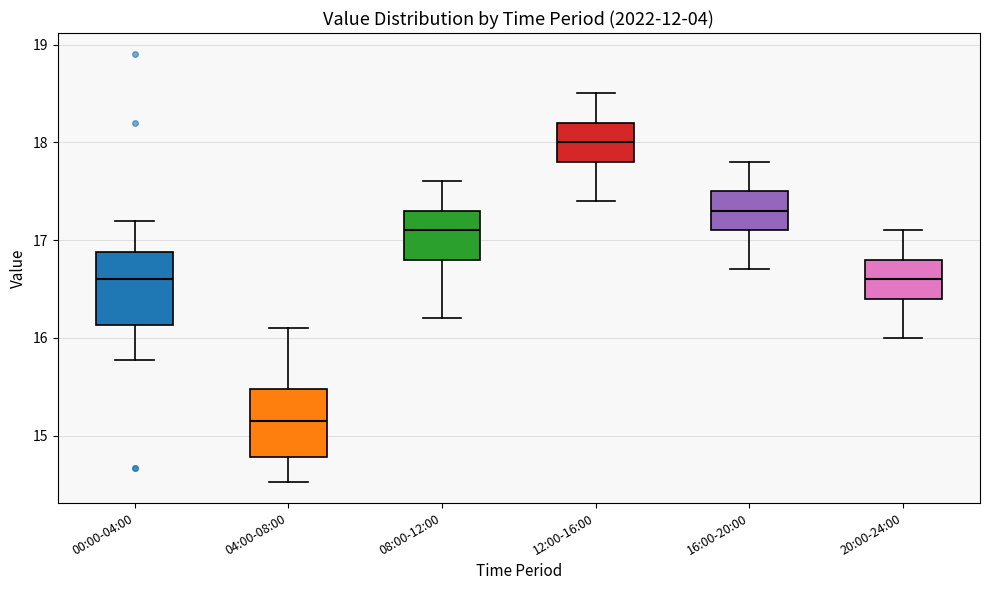

Where is the lower edge of the box for 12:00-16:00 on the y-axis? The values are not printed on the chart, so give them approximately, as read against the axis.

17.8